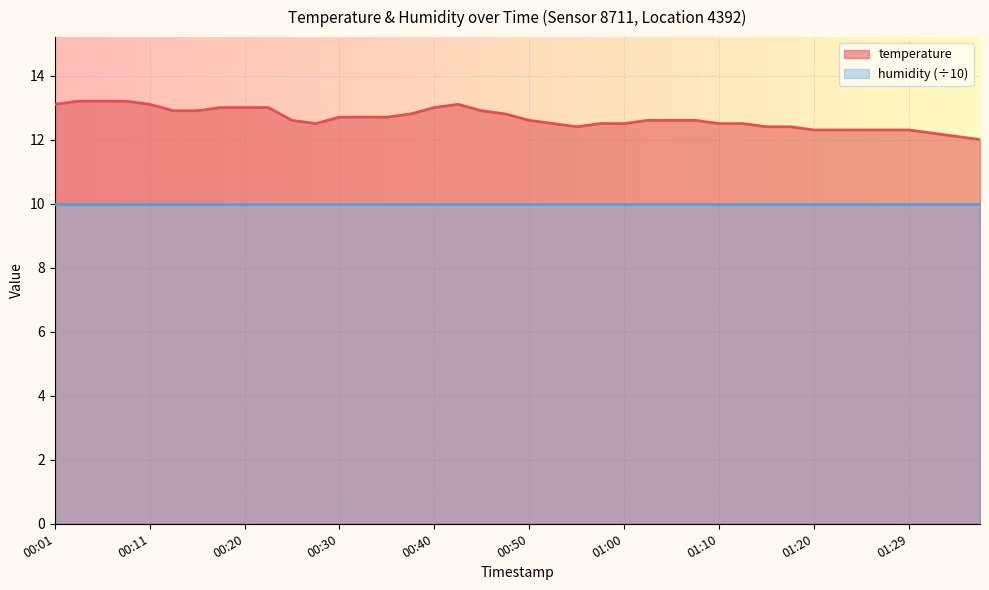

How many distinct data groups are displayed?

2